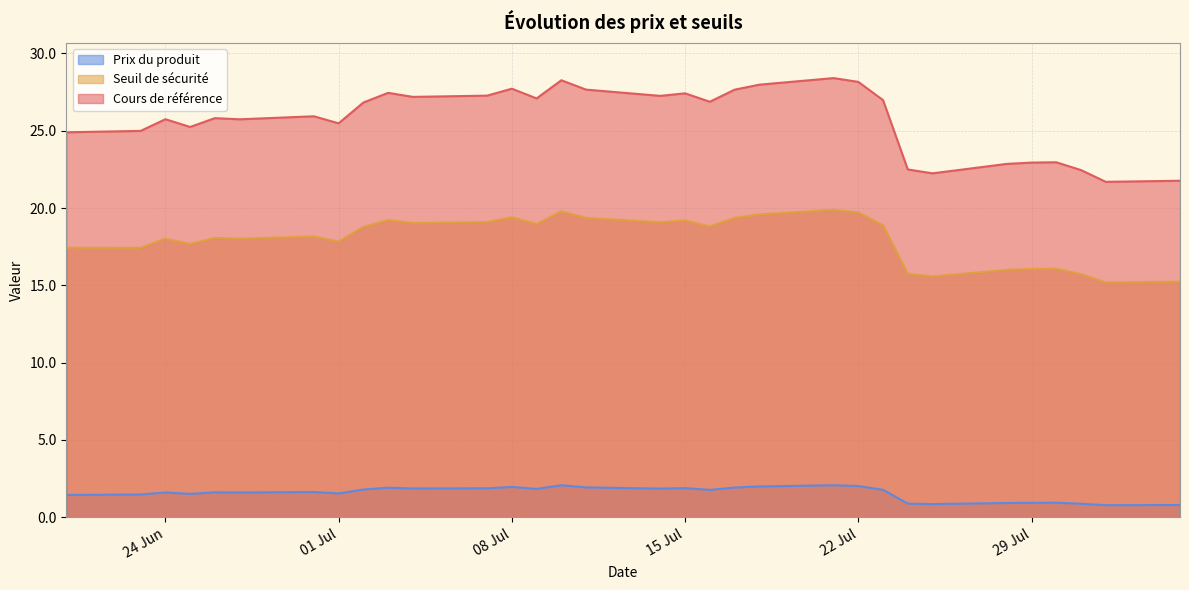

What are all the series names shown in the legend?

Prix du produit, Seuil de sécurité, Cours de référence